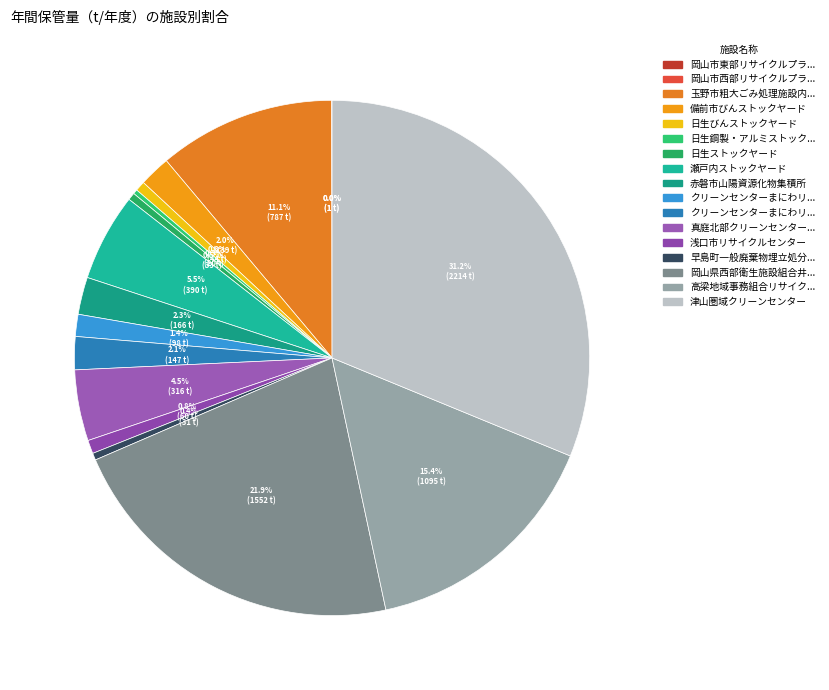

To the nearest percent, what is the average slice percentage?

6%